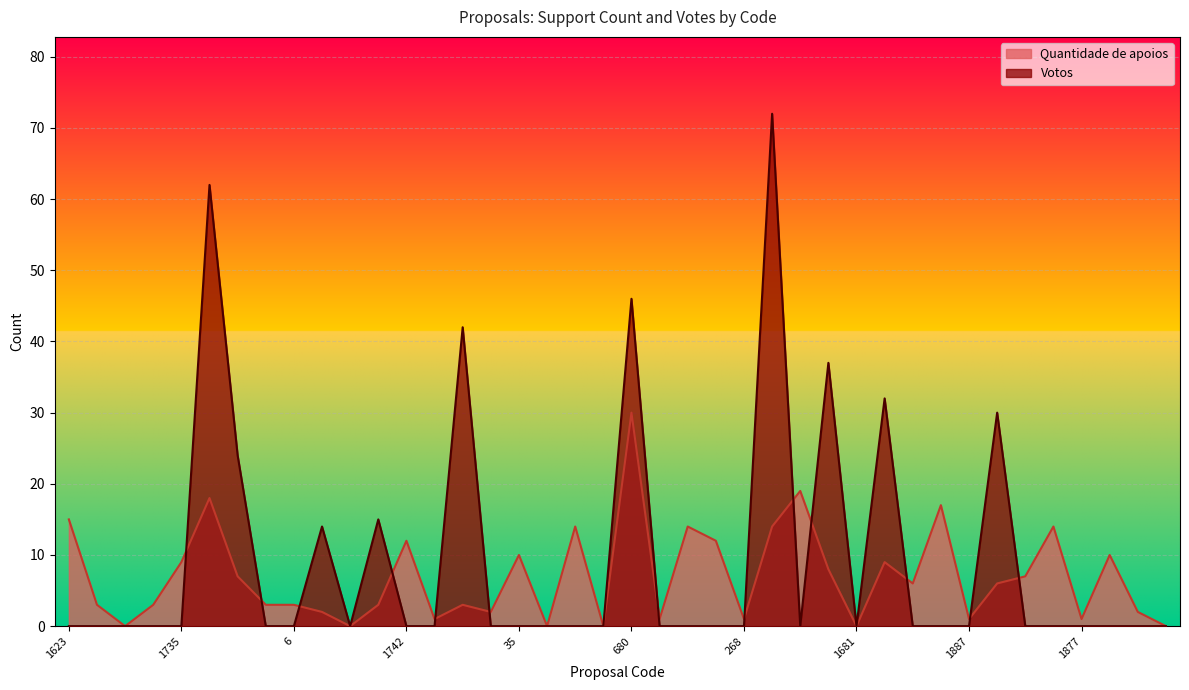

At which category does Votos reach its first local valley?

1934